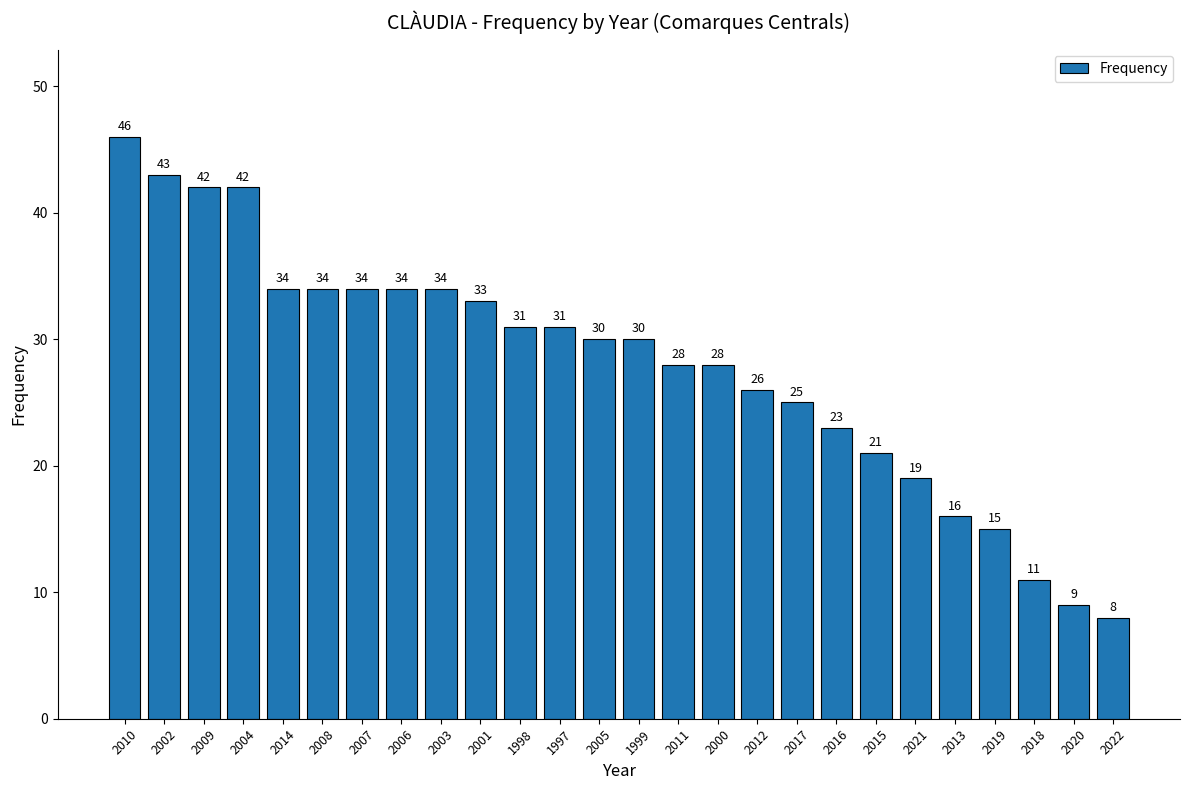

Which category has the highest value across all series?

2010